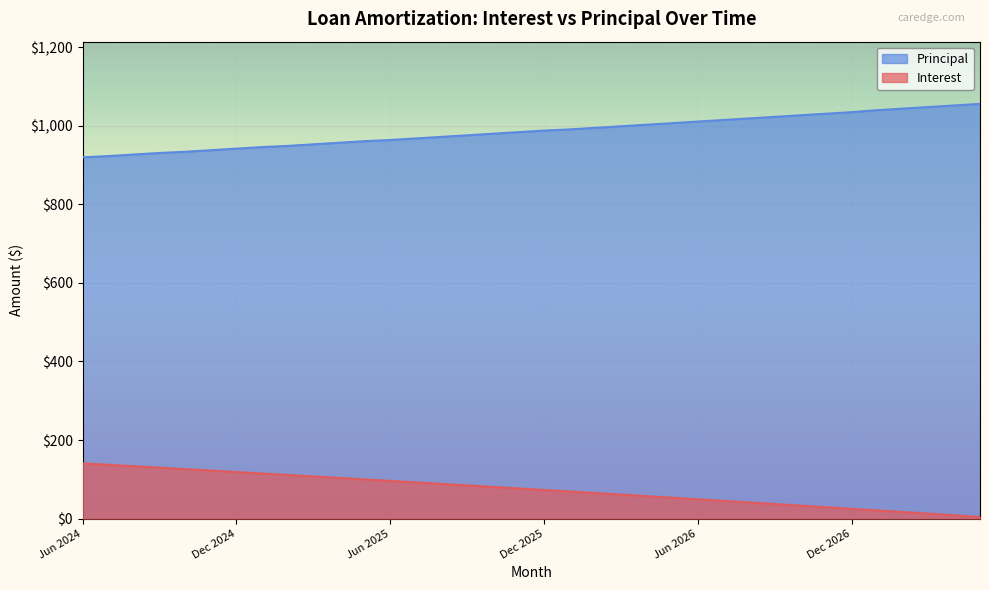

What is the total value across all series at Jan 2026?

1059.9